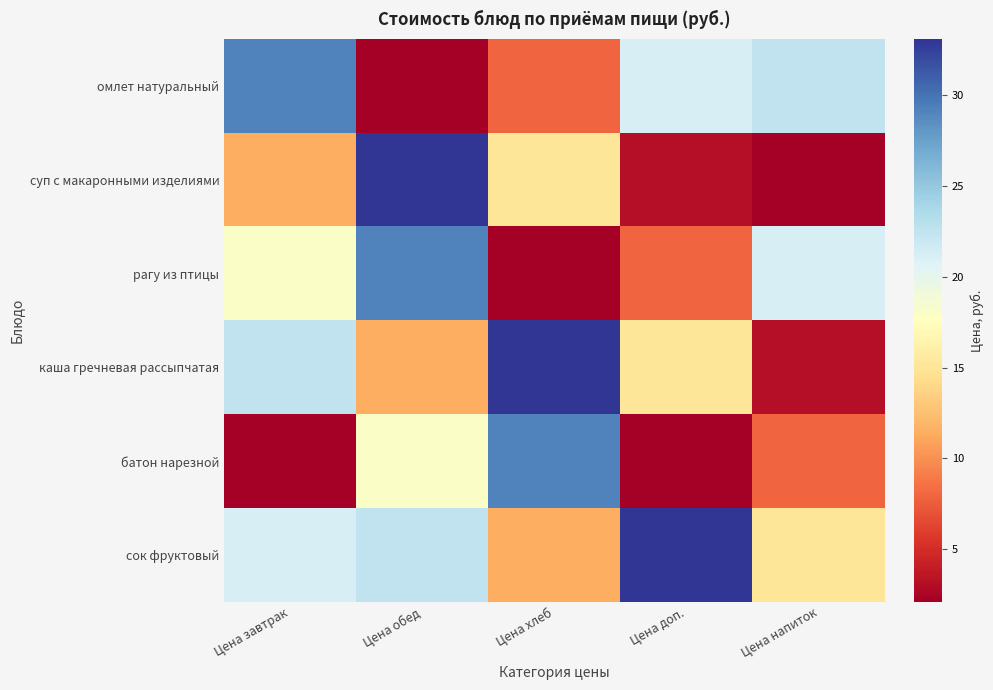

Reading left to right, list all the values displayed in this chart.

омлет натуральный: Цена завтрак=29.1	Цена обед=2.2	Цена хлеб=8.0	Цена доп.=21.2	Цена напиток=22.5
суп с макаронными изделиями: Цена завтрак=11.5	Цена обед=33.1	Цена хлеб=15.2	Цена доп.=3.2	Цена напиток=2.1
рагу из птицы: Цена завтрак=18.0	Цена обед=29.1	Цена хлеб=2.2	Цена доп.=8.0	Цена напиток=21.2
каша гречневая рассыпчатая: Цена завтрак=22.5	Цена обед=11.5	Цена хлеб=33.1	Цена доп.=15.2	Цена напиток=3.2
батон нарезной: Цена завтрак=2.1	Цена обед=18.0	Цена хлеб=29.1	Цена доп.=2.2	Цена напиток=8.0
сок фруктовый: Цена завтрак=21.2	Цена обед=22.5	Цена хлеб=11.5	Цена доп.=33.1	Цена напиток=15.2